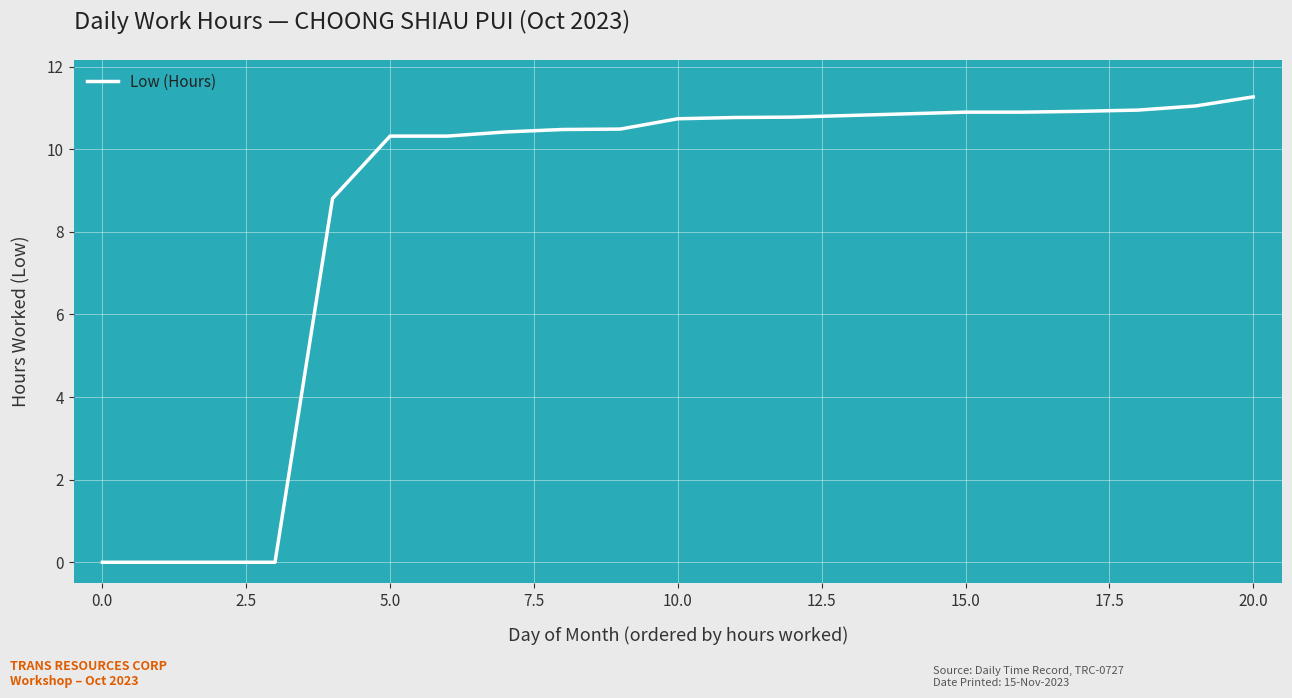

How many values are below 10?

5